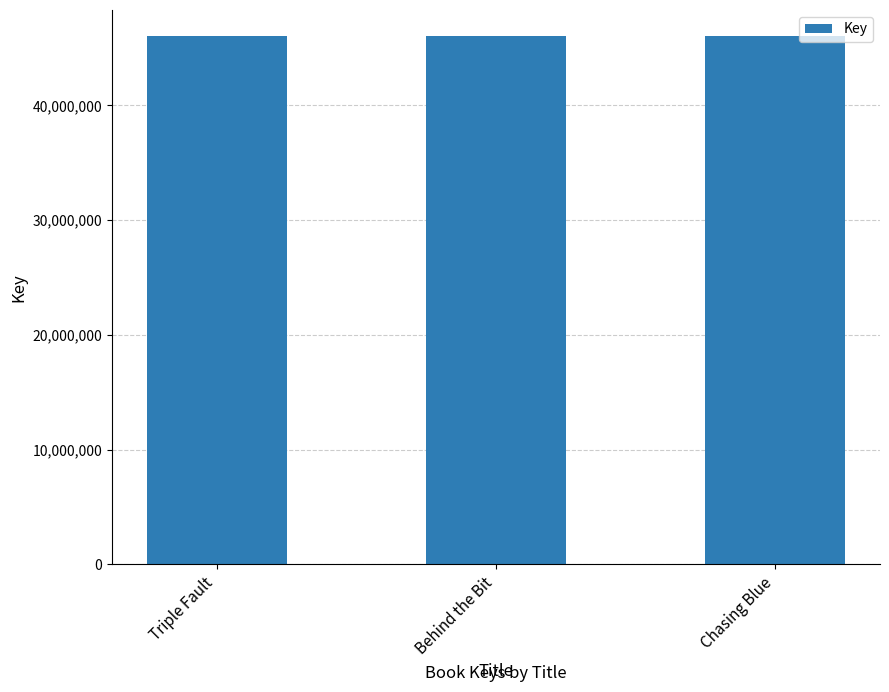

Read the value at Chasing Blue.

46002273